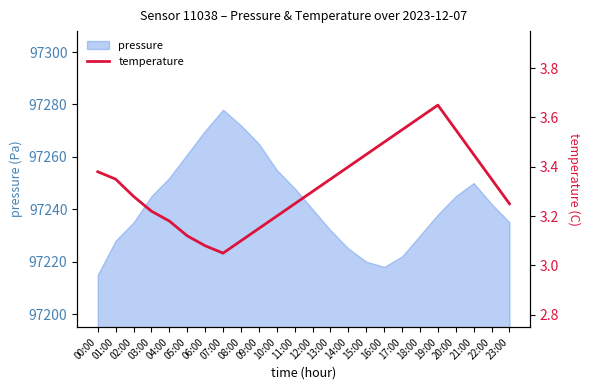

Does the chart have visible grid lines?

No